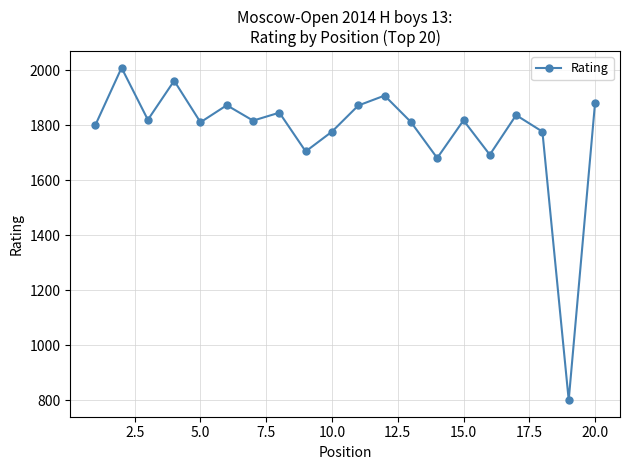

How many lines are shown in the chart?

1